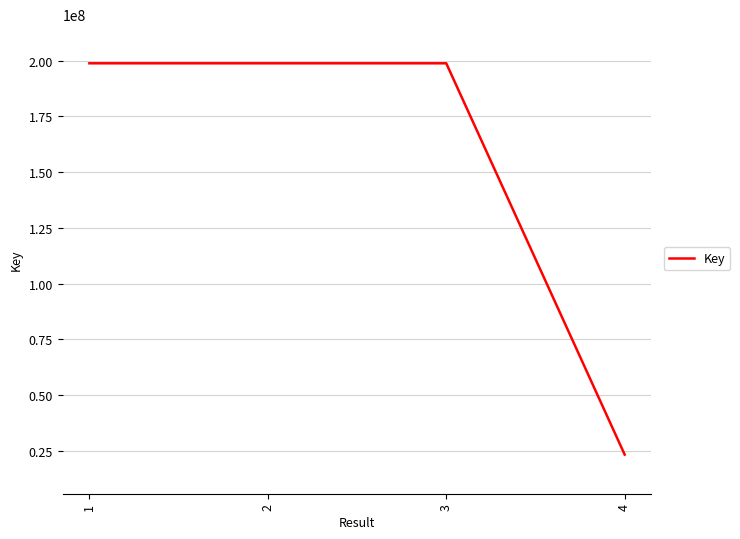

How many distinct data groups are displayed?

1